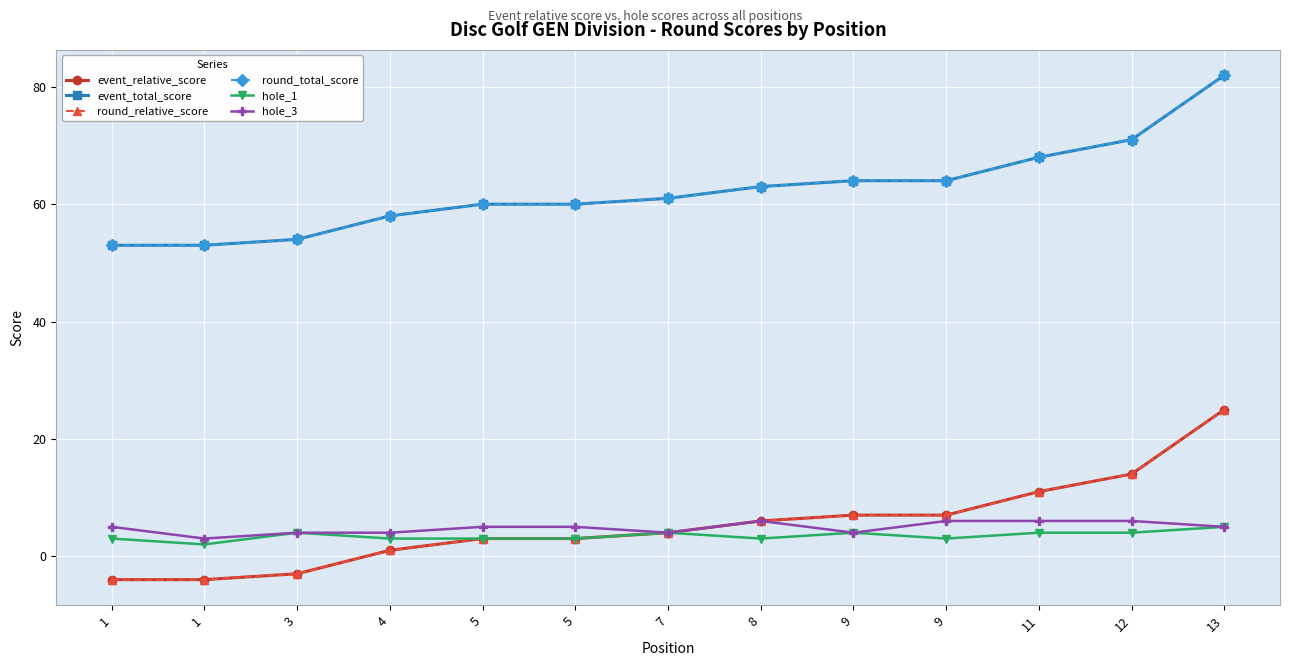

Does the chart have visible grid lines?

Yes